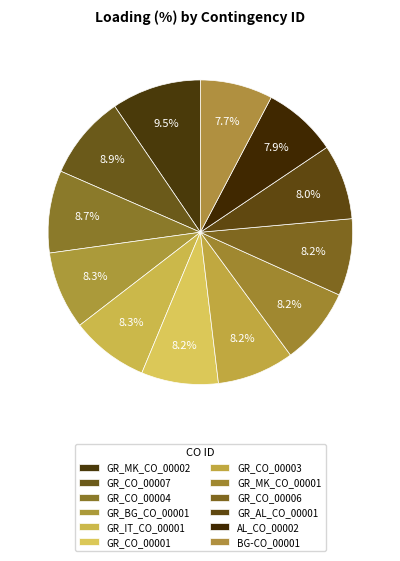

Does GR_IT_CO_00001 account for over 50% of the chart?

No